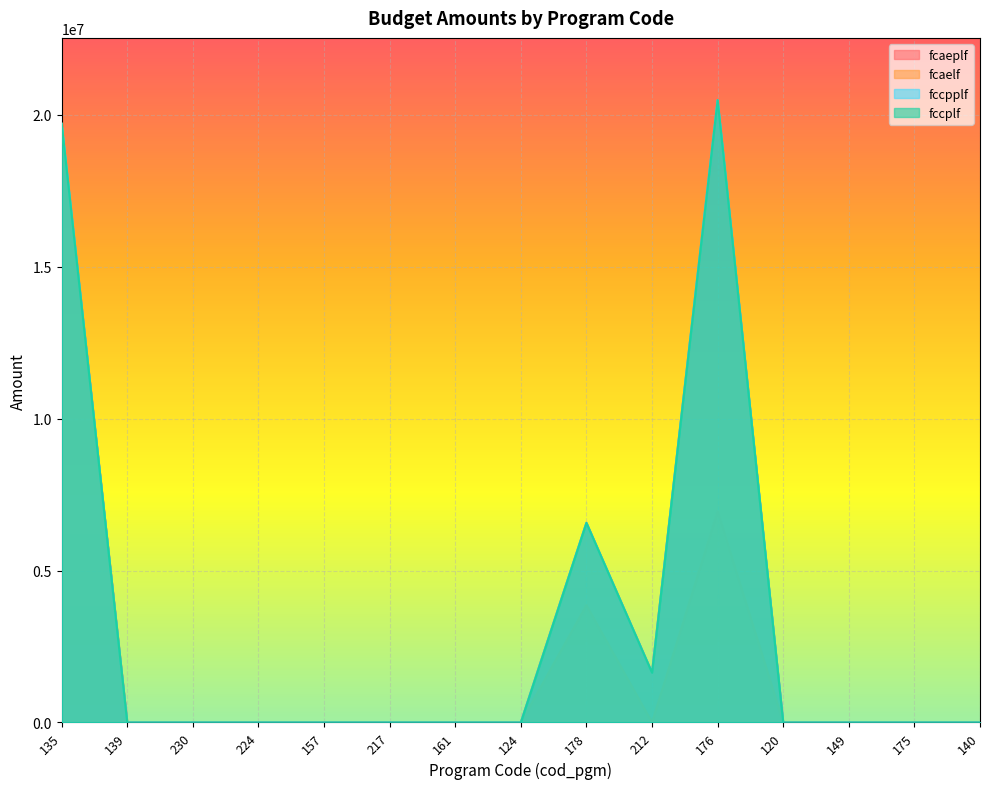

Does the chart display data point markers on the line(s)?

No